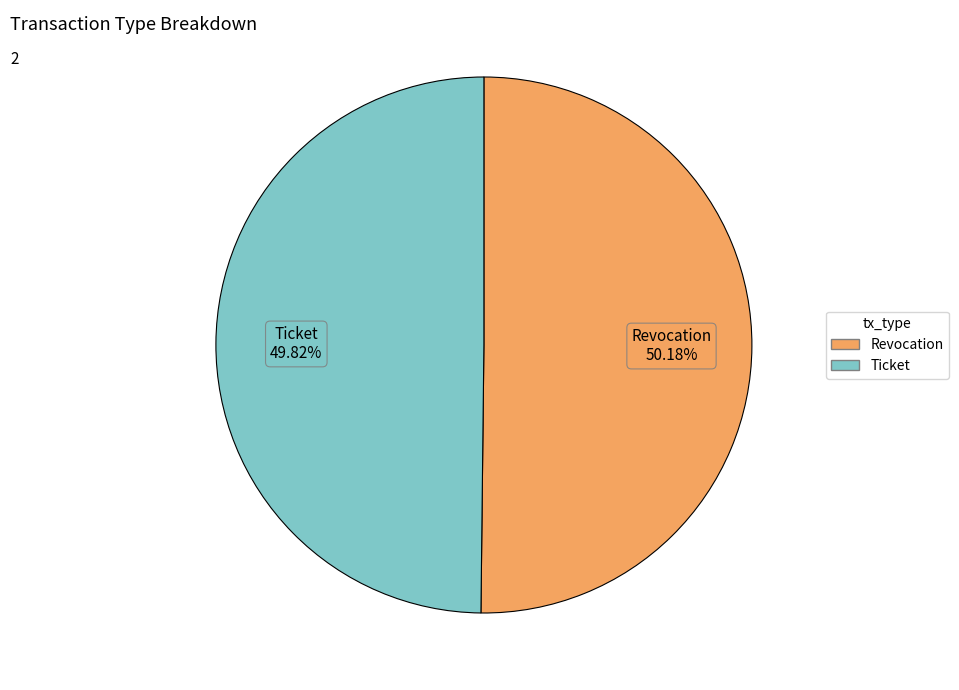

Count the number of slices in the pie.

2